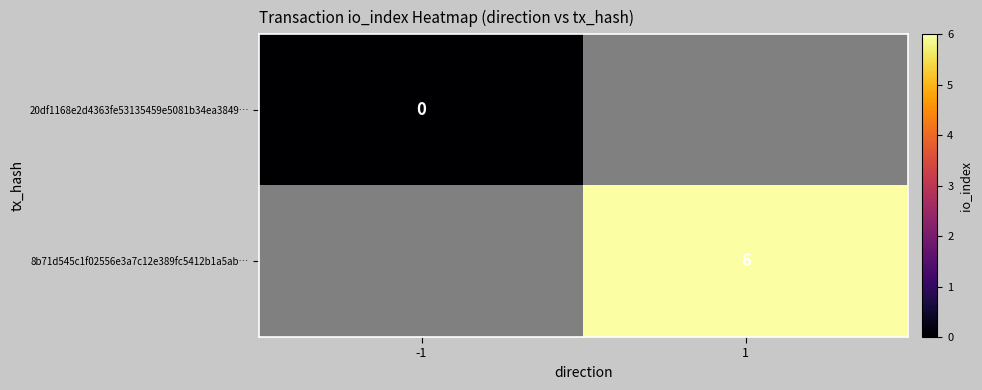

Is it true that 8b71d545c1f02556e3a7c12e389fc5412b1a5ab… equals 6 at 1?

True